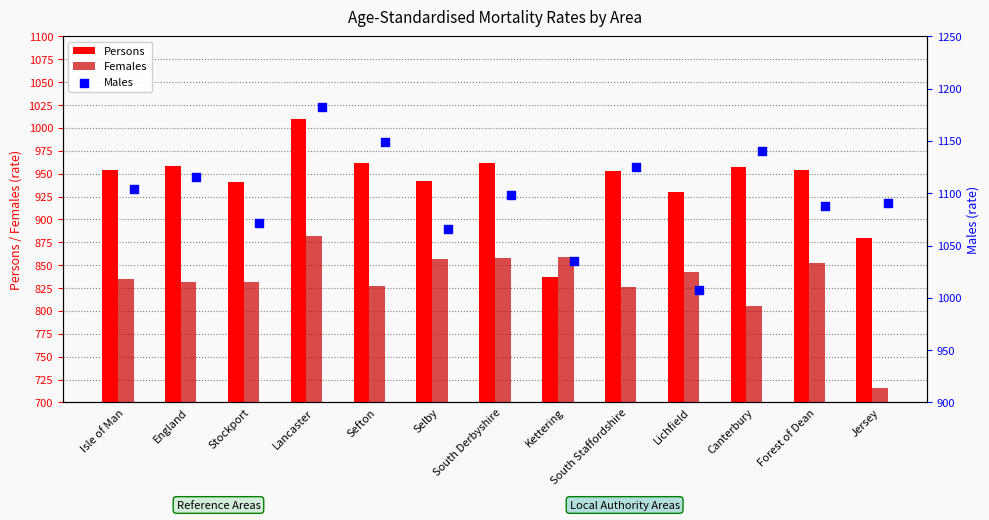

Which series has the largest total across all categories?

Males